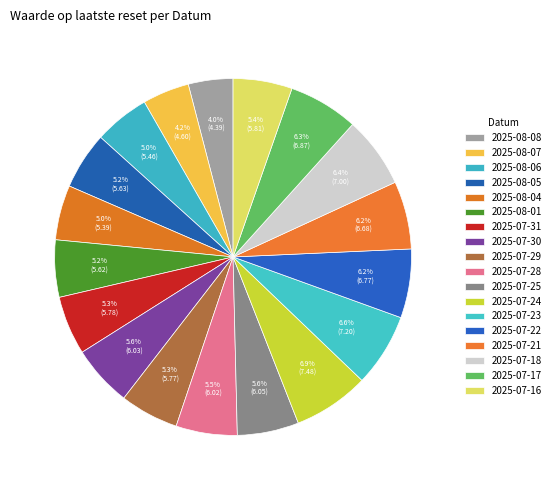

Count the number of slices in the pie.

18